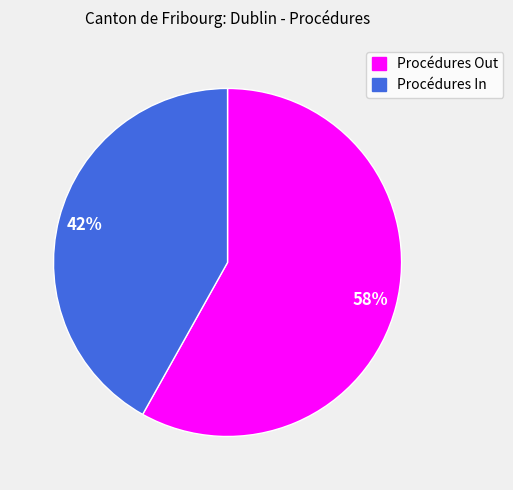

Is the sum of Procédures In and Procédures Out greater than half?

Yes